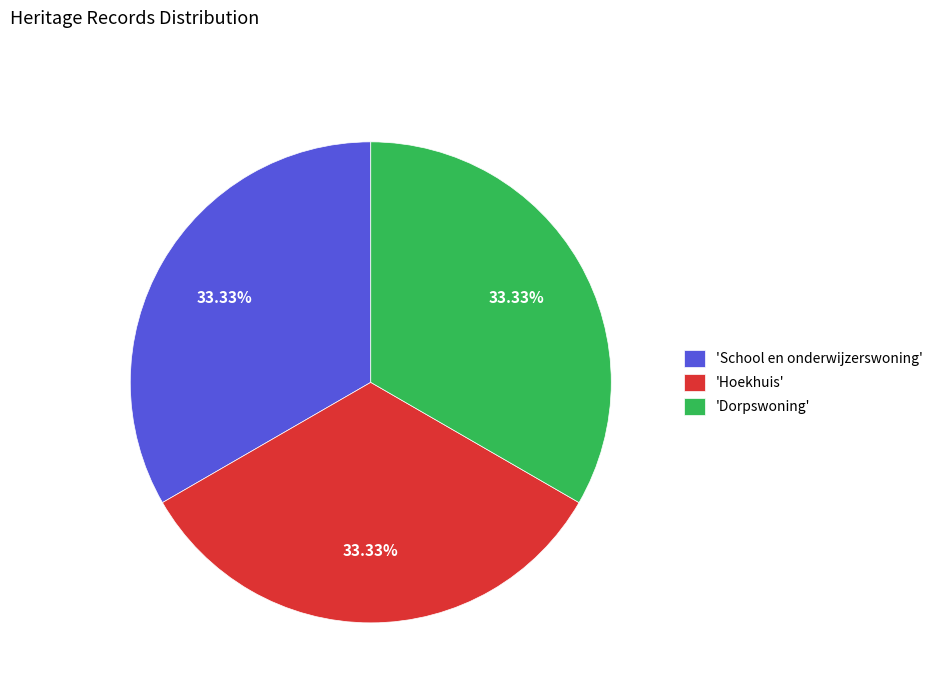

Is there a majority slice in this chart?

No